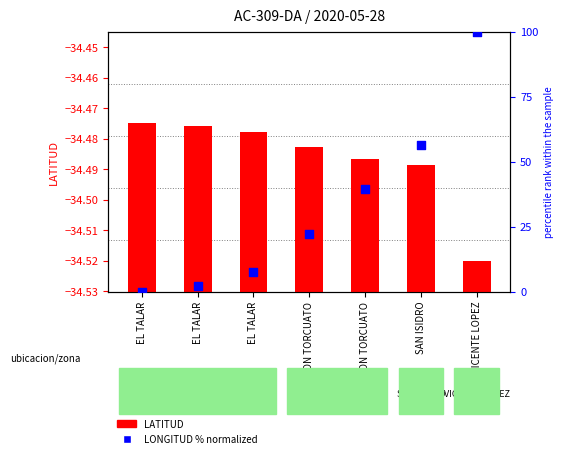

Is the value of LONGITUD % at EL TALAR greater than the value of LATITUD at DON TORCUATO?

No